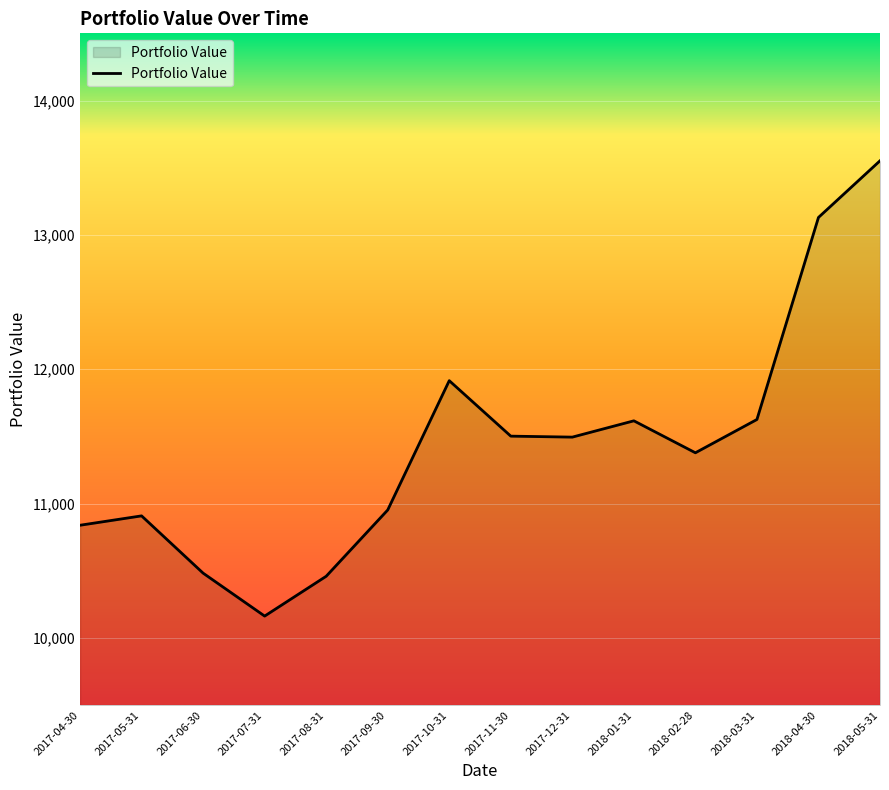

True or false: there are more than 1 points higher than both neighbors.

True